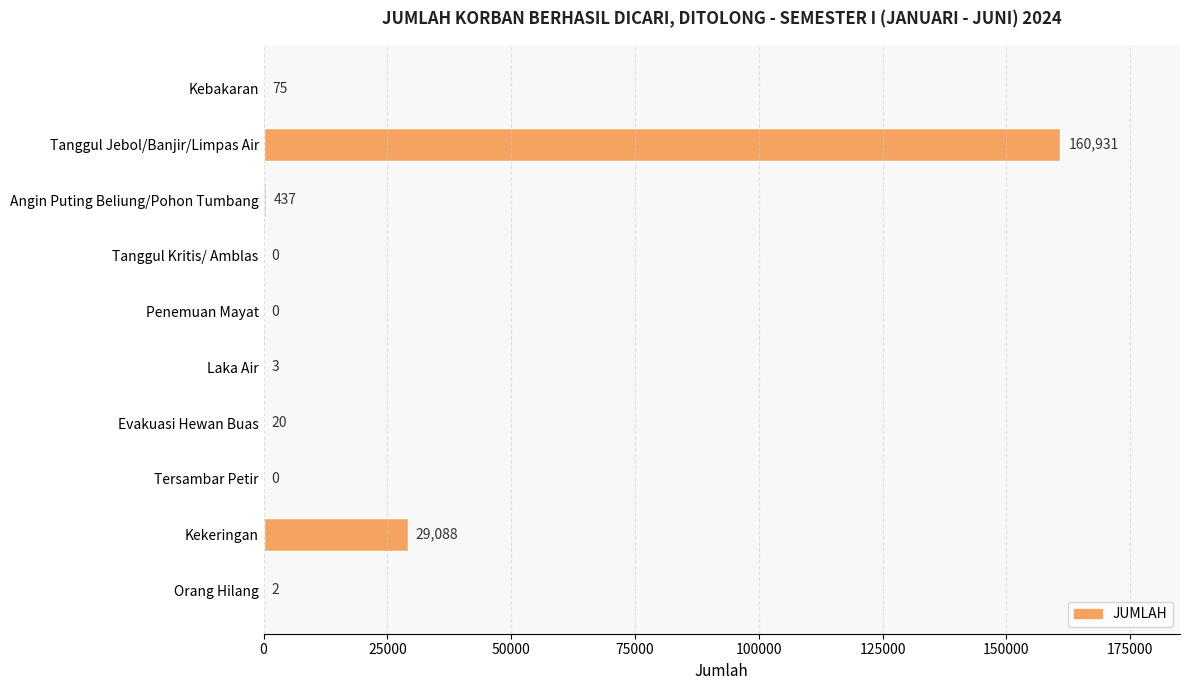

Where is the data nearest to the value 80465?

Kekeringan